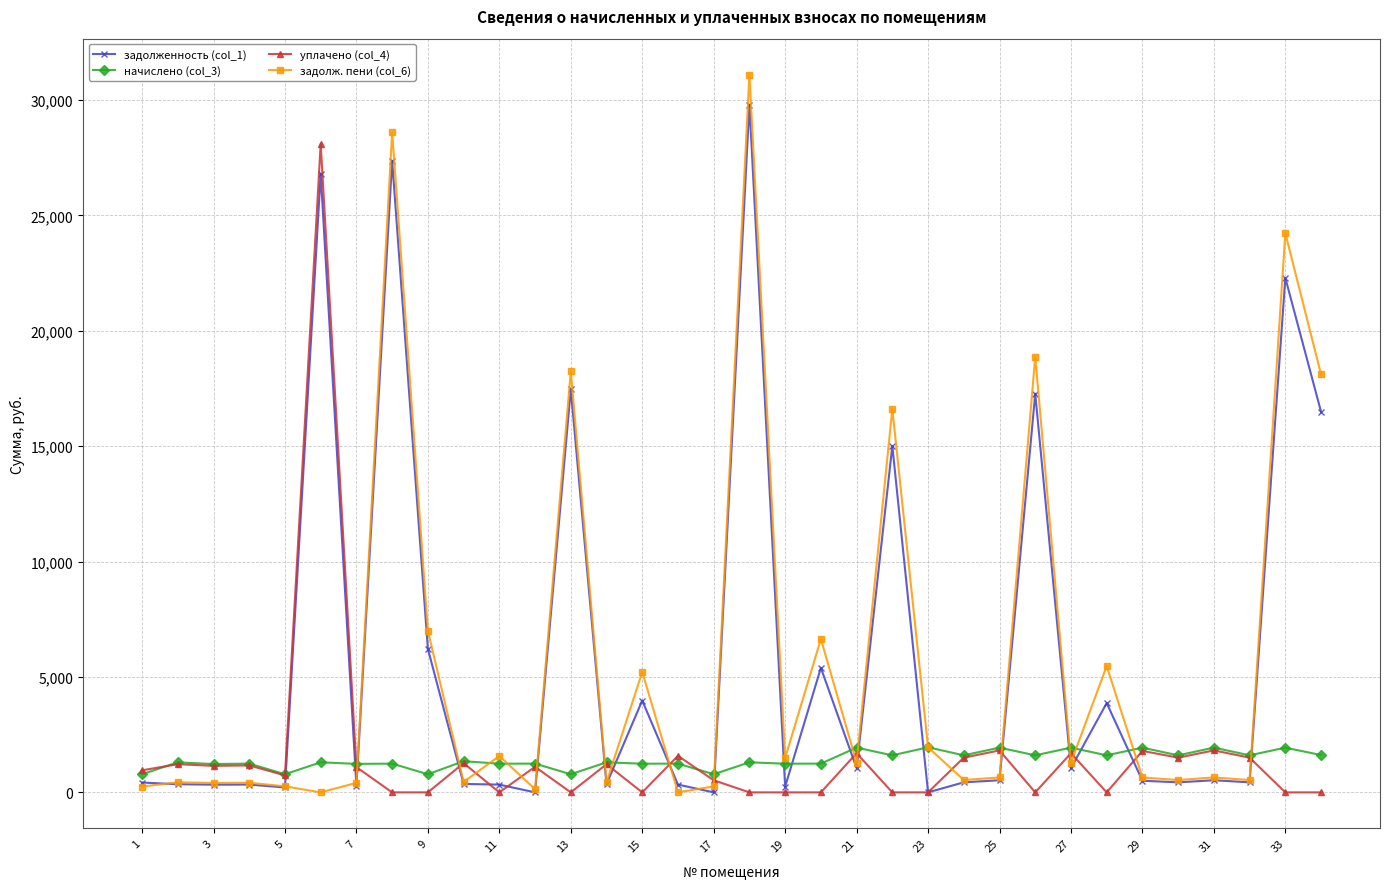

At how many categories does at least one series exceed 21402?

4